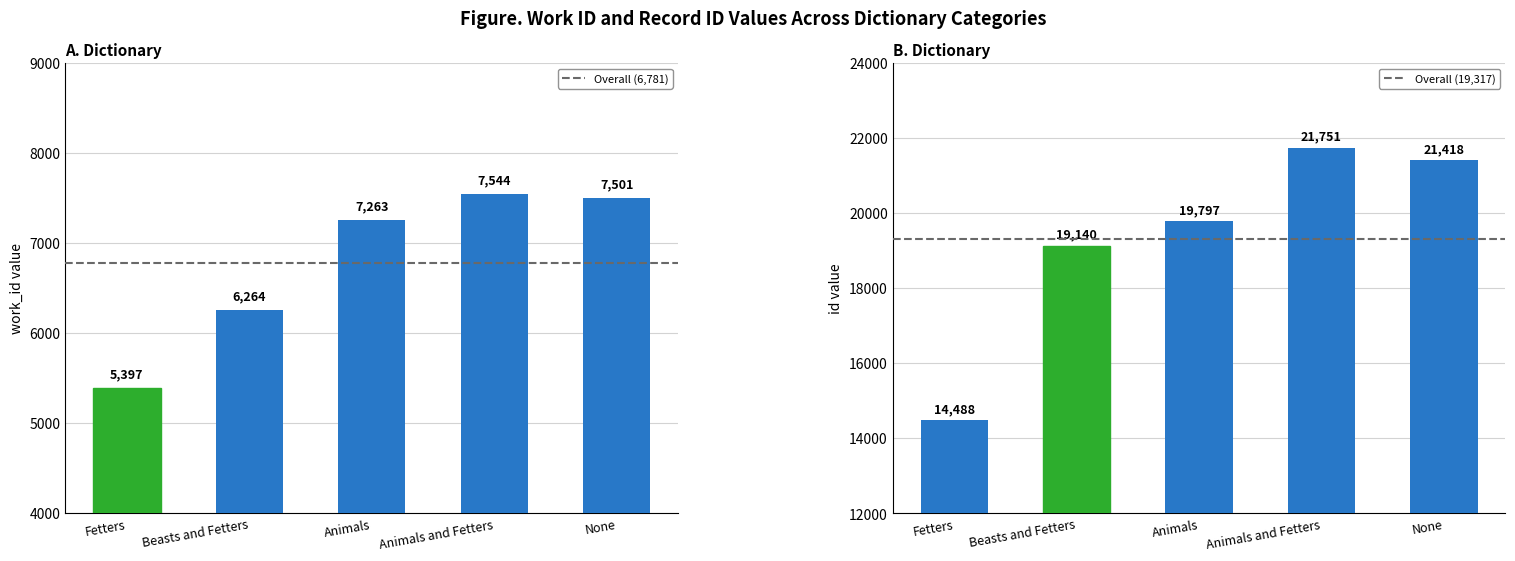

Which category has the lowest value in the work_id series?

Fetters